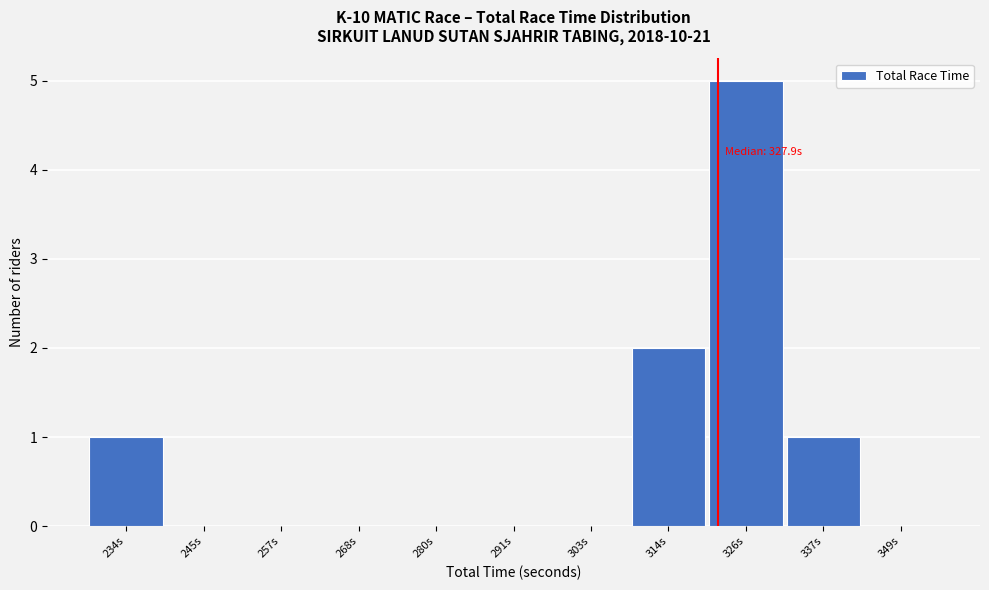

Reading left to right, list all the values displayed in this chart.

234s=1	245s=0	257s=0	268s=0	280s=0	291s=0	303s=0	314s=2	326s=5	337s=1	349s=0